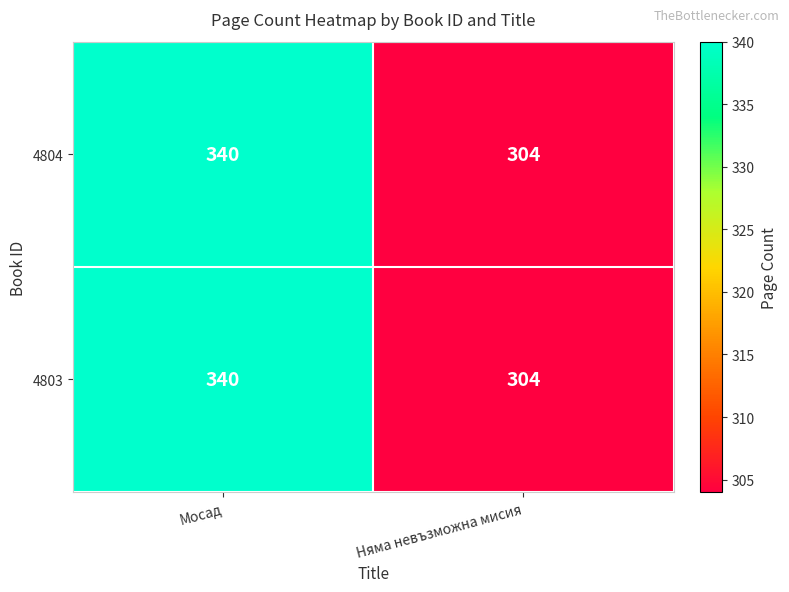

What is the maximum value shown in the chart?

340